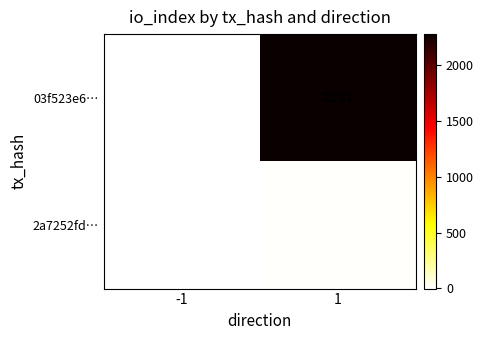

Reading left to right, transcribe all the data shown in this chart.

03f523e6…: -1=-1	1=2281
2a7252fd…: -1=1	1=13